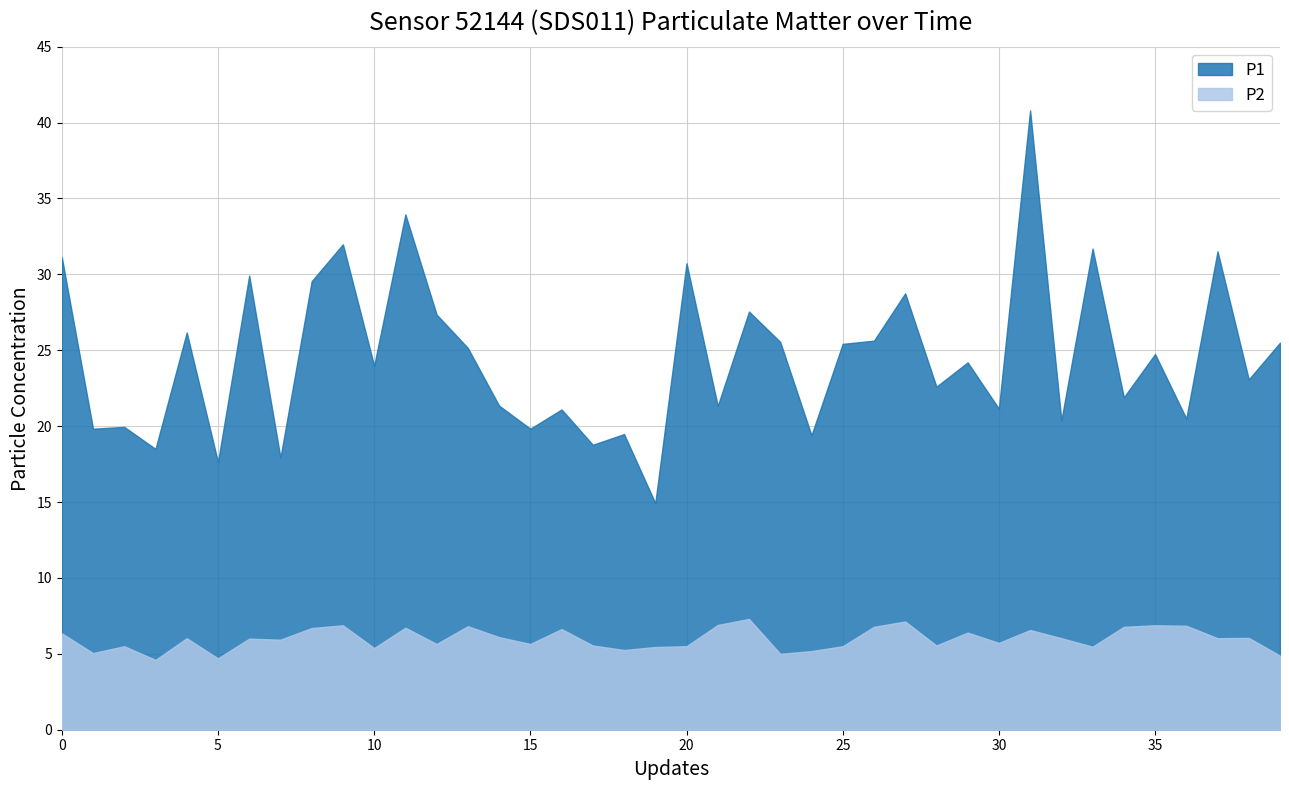

The P1 series shows 28.8 at 27. True or false?

True